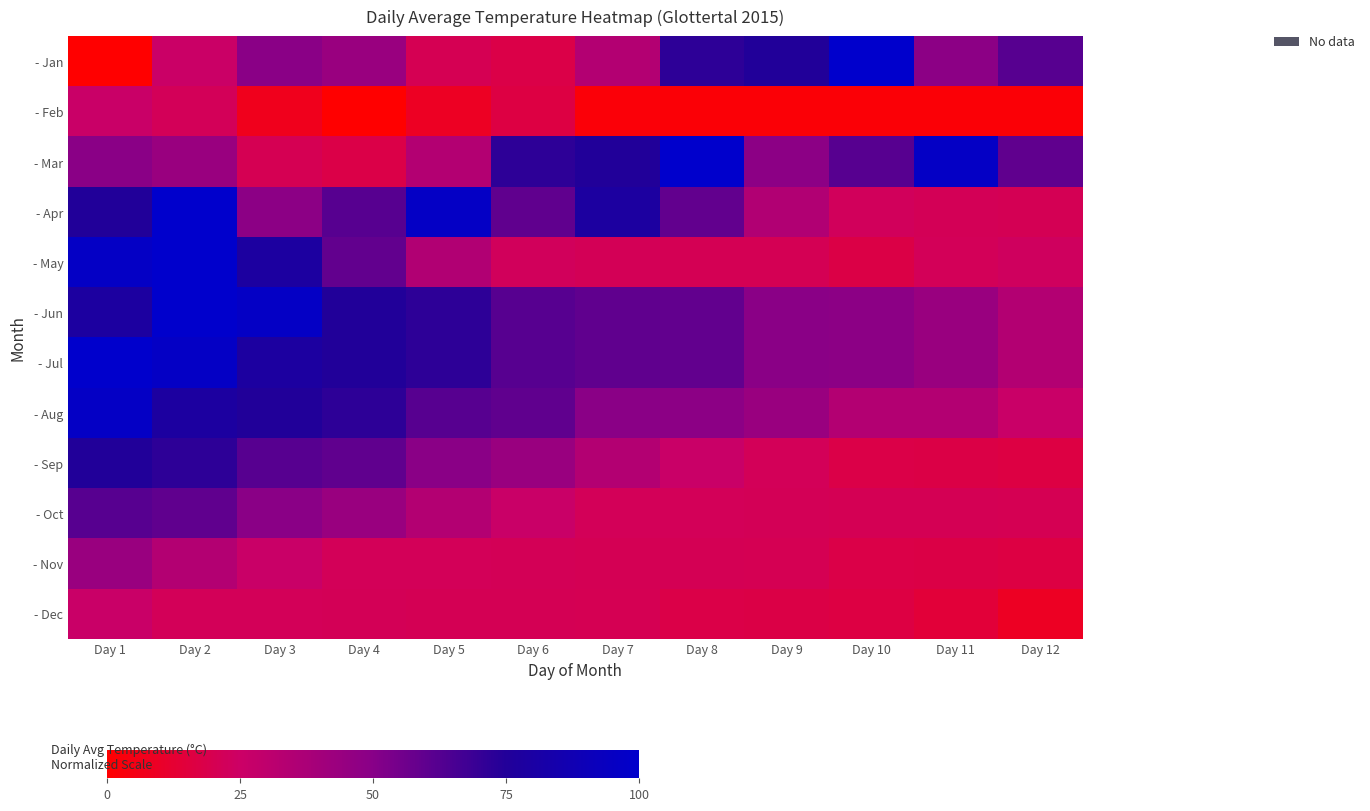

At which category is the sum across all series the highest?

Day 2